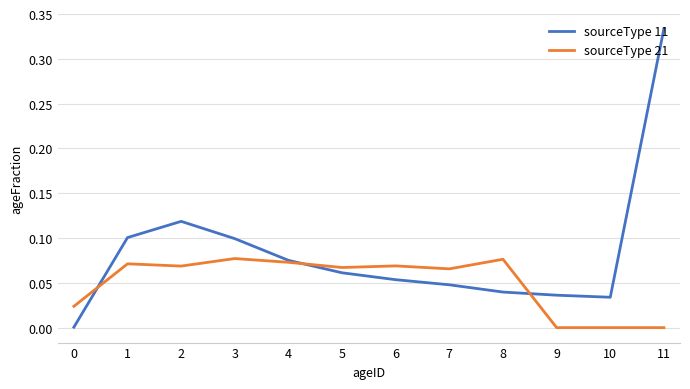

Does the chart display data point markers on the line(s)?

No